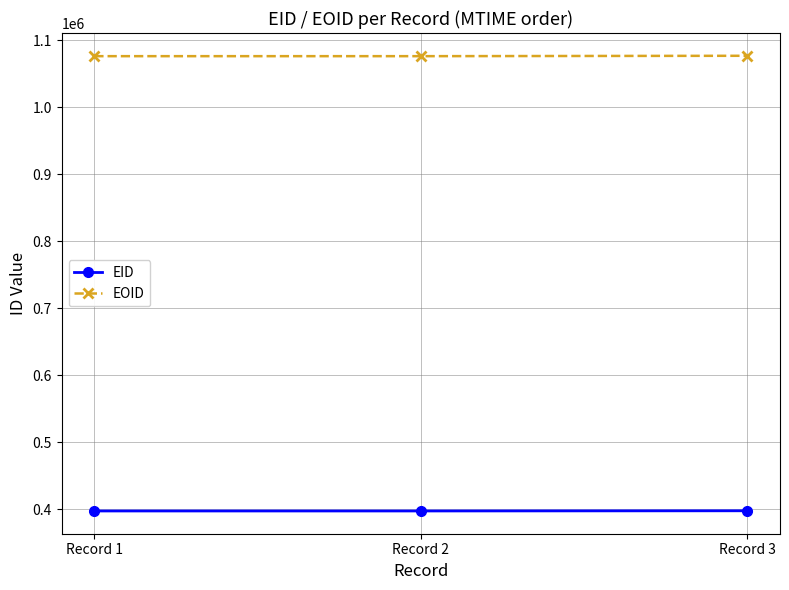

What is the difference between the EID values at Record 1 and Record 3?

277